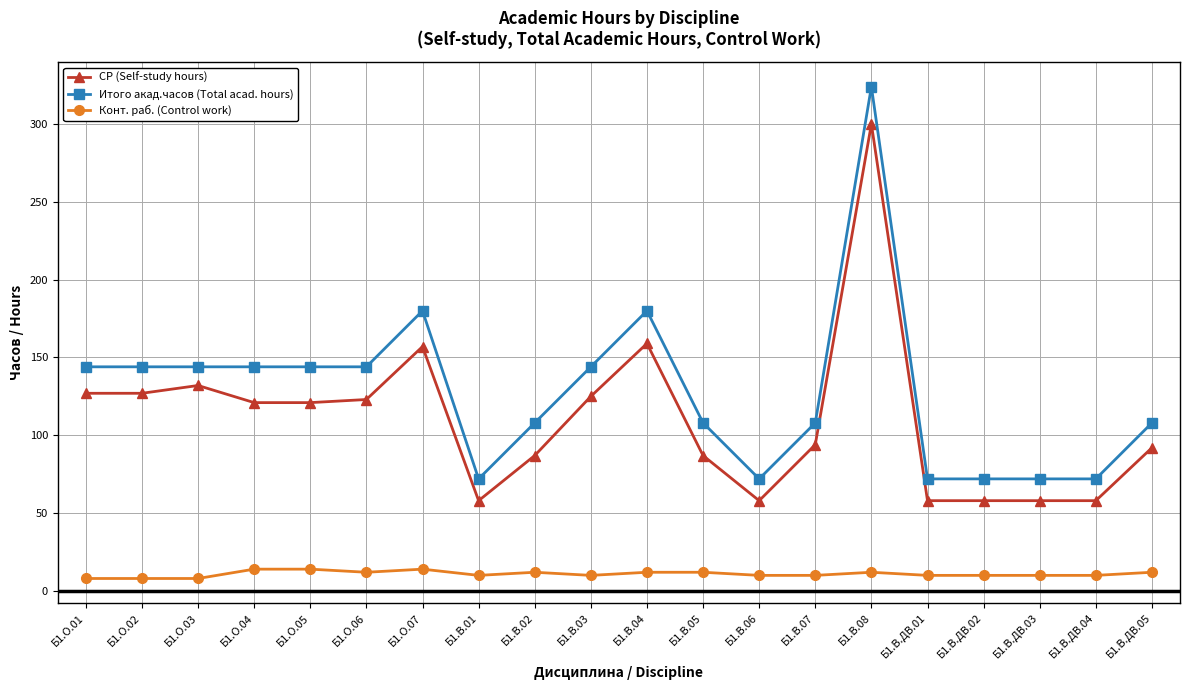

Reading left to right, list all the values displayed in this chart.

СР (Self-study hours): Б1.О.01=127	Б1.О.02=127	Б1.О.03=132	Б1.О.04=121	Б1.О.05=121	Б1.О.06=123	Б1.О.07=157	Б1.В.01=58	Б1.В.02=87	Б1.В.03=125	Б1.В.04=159	Б1.В.05=87	Б1.В.06=58	Б1.В.07=94	Б1.В.08=300	Б1.В.ДВ.01=58	Б1.В.ДВ.02=58	Б1.В.ДВ.03=58	Б1.В.ДВ.04=58	Б1.В.ДВ.05=92
Итого акад.часов (Total acad. hours): Б1.О.01=144	Б1.О.02=144	Б1.О.03=144	Б1.О.04=144	Б1.О.05=144	Б1.О.06=144	Б1.О.07=180	Б1.В.01=72	Б1.В.02=108	Б1.В.03=144	Б1.В.04=180	Б1.В.05=108	Б1.В.06=72	Б1.В.07=108	Б1.В.08=324	Б1.В.ДВ.01=72	Б1.В.ДВ.02=72	Б1.В.ДВ.03=72	Б1.В.ДВ.04=72	Б1.В.ДВ.05=108
Конт. раб. (Control work): Б1.О.01=8	Б1.О.02=8	Б1.О.03=8	Б1.О.04=14	Б1.О.05=14	Б1.О.06=12	Б1.О.07=14	Б1.В.01=10	Б1.В.02=12	Б1.В.03=10	Б1.В.04=12	Б1.В.05=12	Б1.В.06=10	Б1.В.07=10	Б1.В.08=12	Б1.В.ДВ.01=10	Б1.В.ДВ.02=10	Б1.В.ДВ.03=10	Б1.В.ДВ.04=10	Б1.В.ДВ.05=12